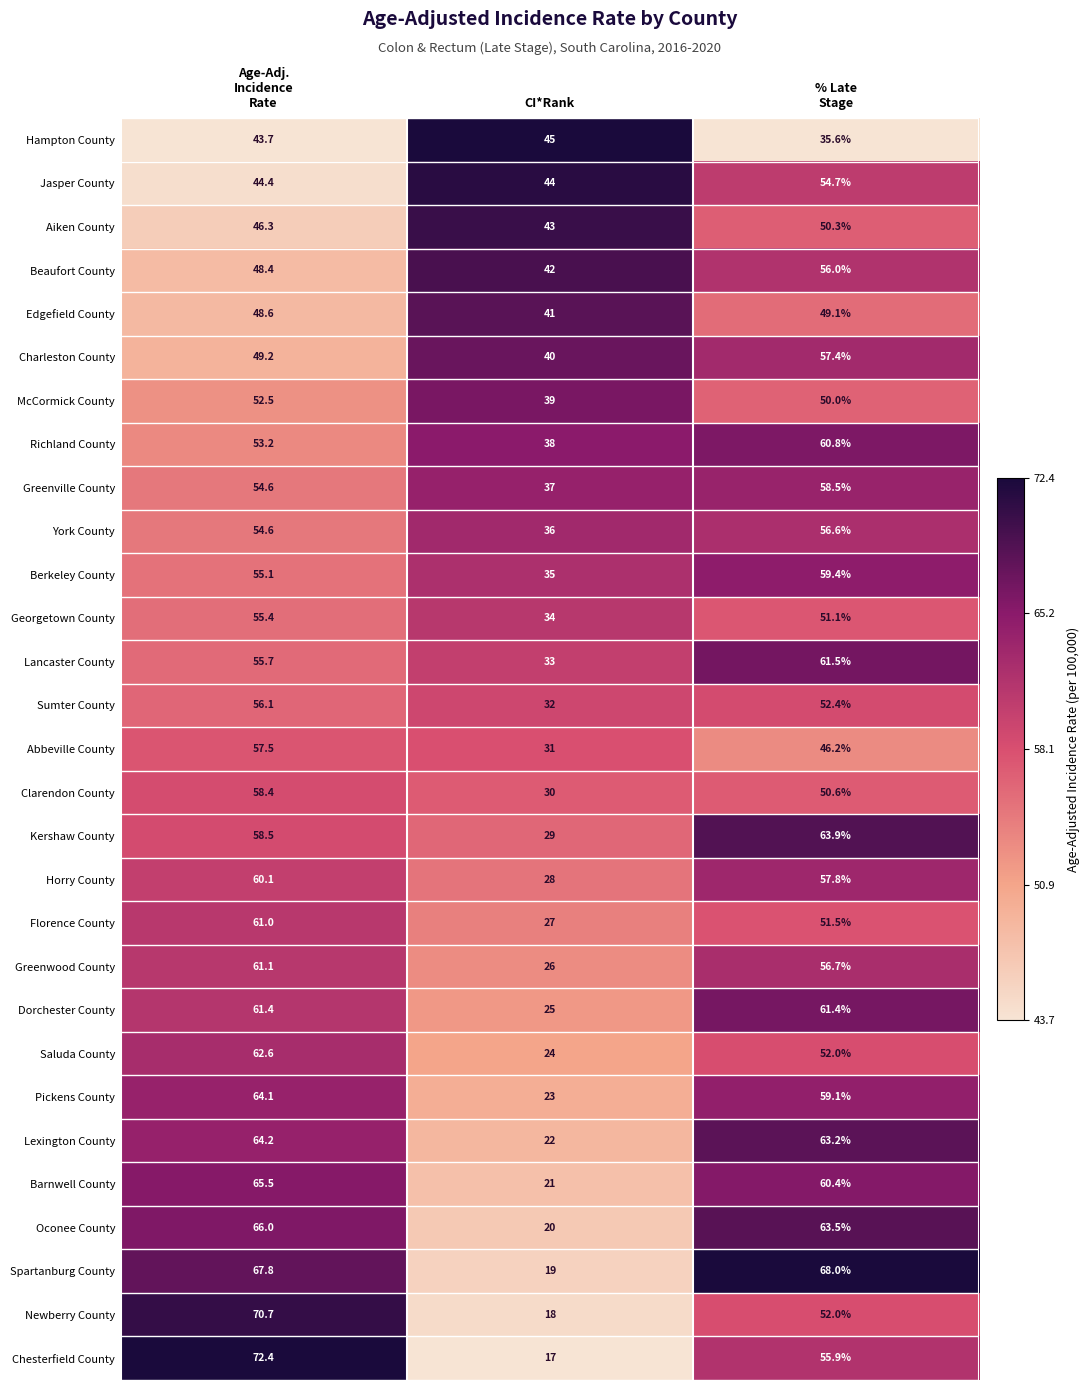

The Newberry County series shows 18.0 at CI*Rank. True or false?

True